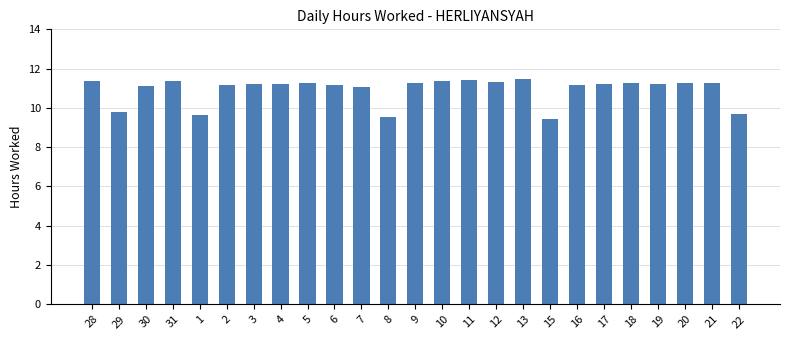

What position from the right is 29?

24